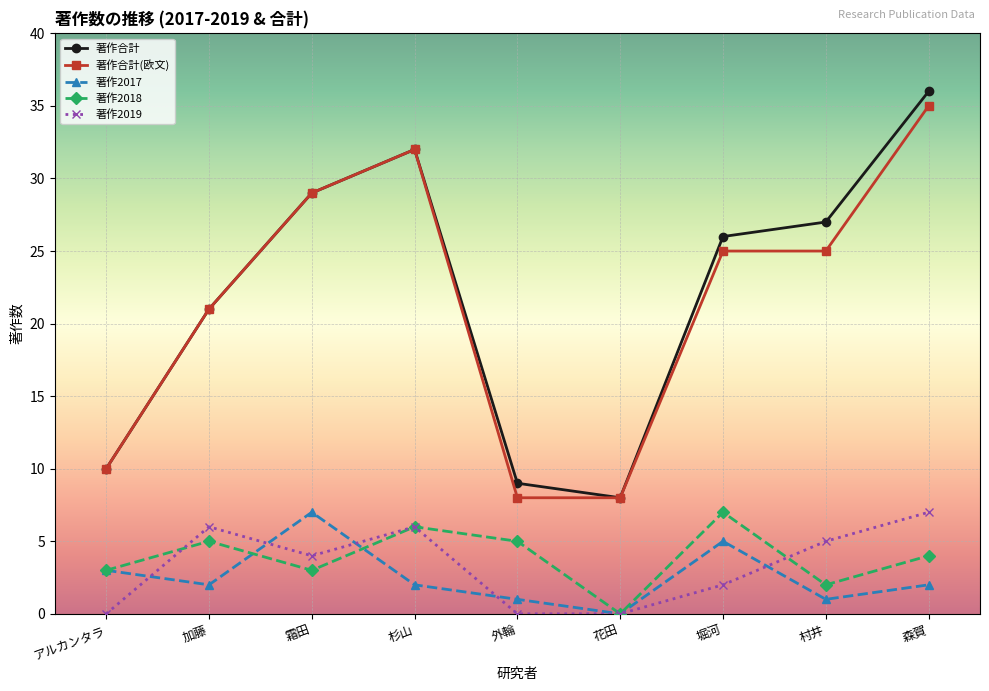

What is the label of the 9th point from the right?

アルカンタラ